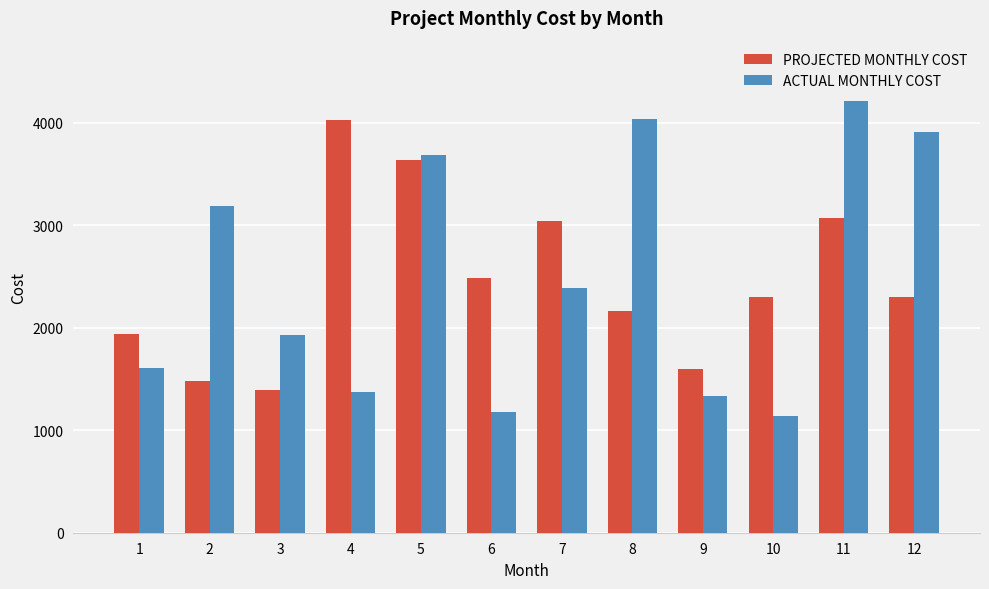

How many groups of bars are there?

12